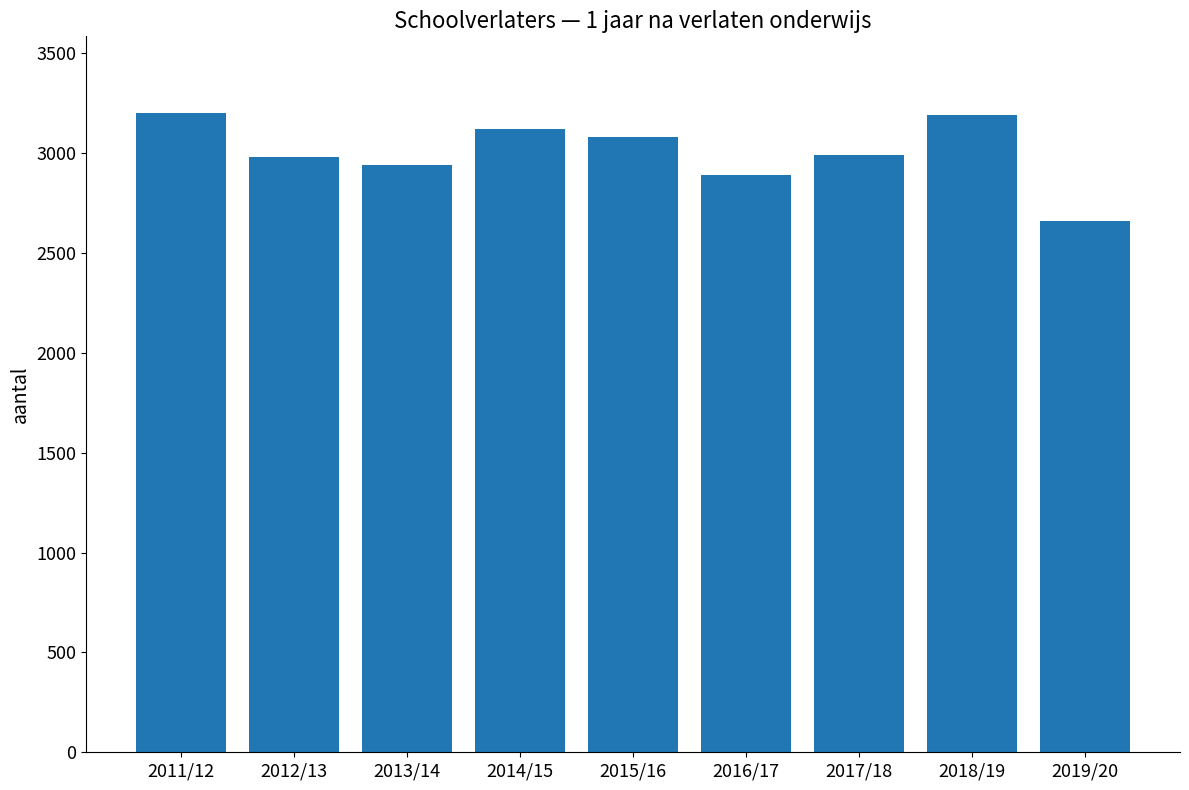

What is the difference between the maximum and minimum values?

540